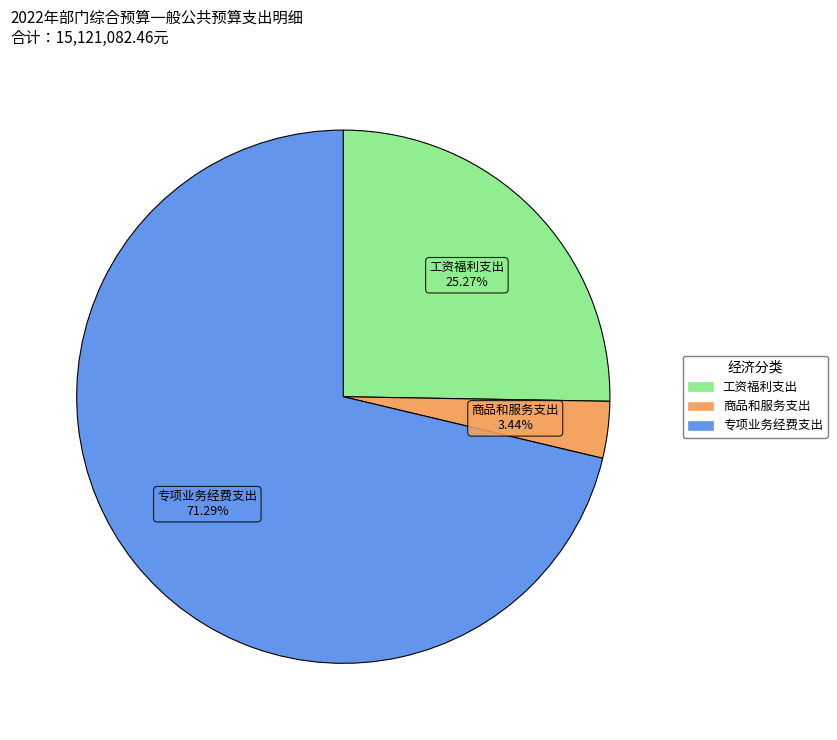

Rank the categories by value from lowest to highest.

商品和服务支出, 工资福利支出, 专项业务经费支出